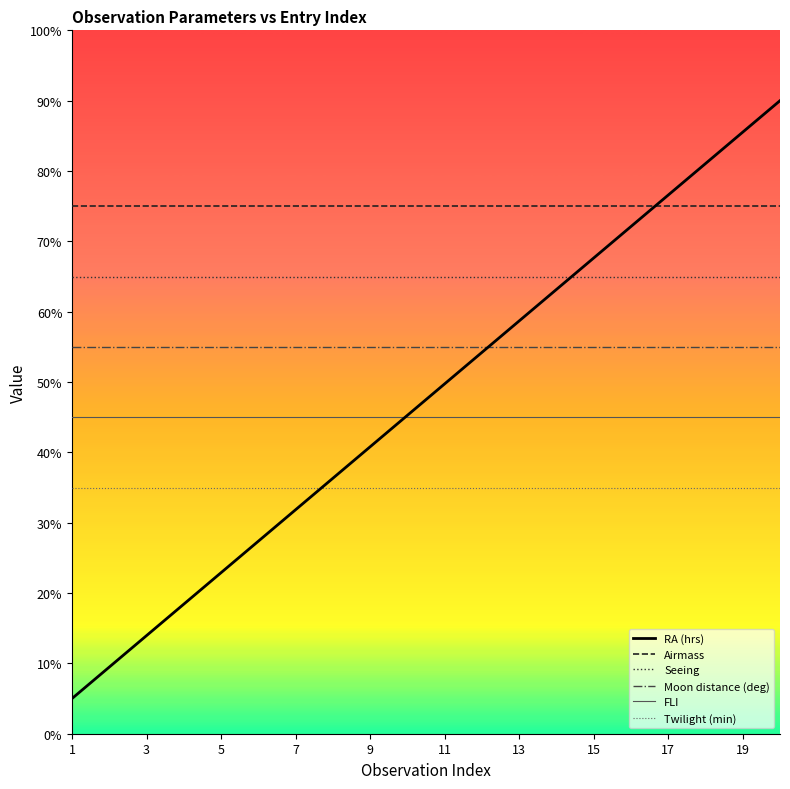

What is the average value of the Airmass series?

75.0